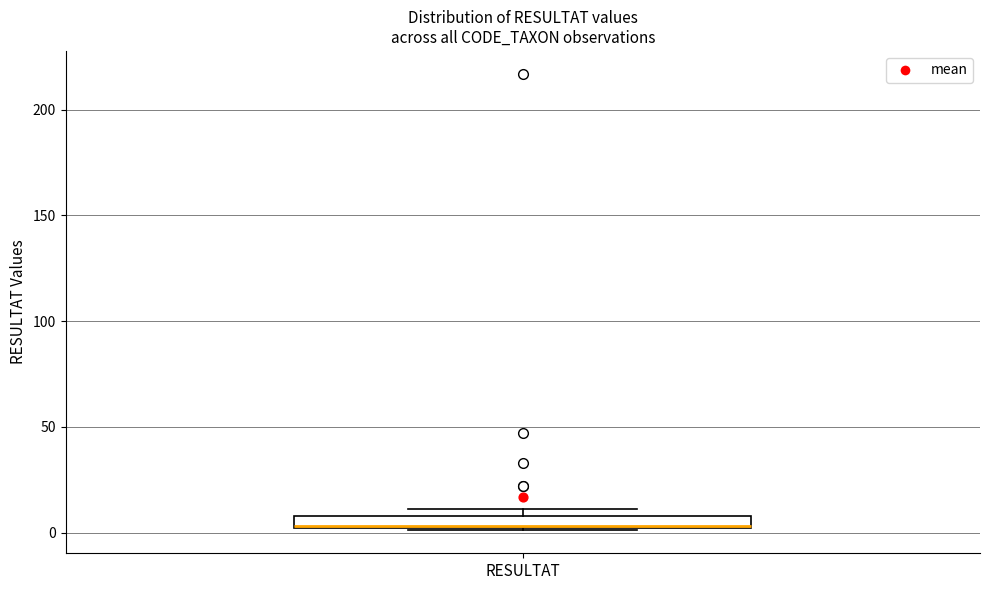

Where does the median line of the box for RESULTAT sit on the y-axis? The values are not printed on the chart, so give them approximately, as read against the axis.

5